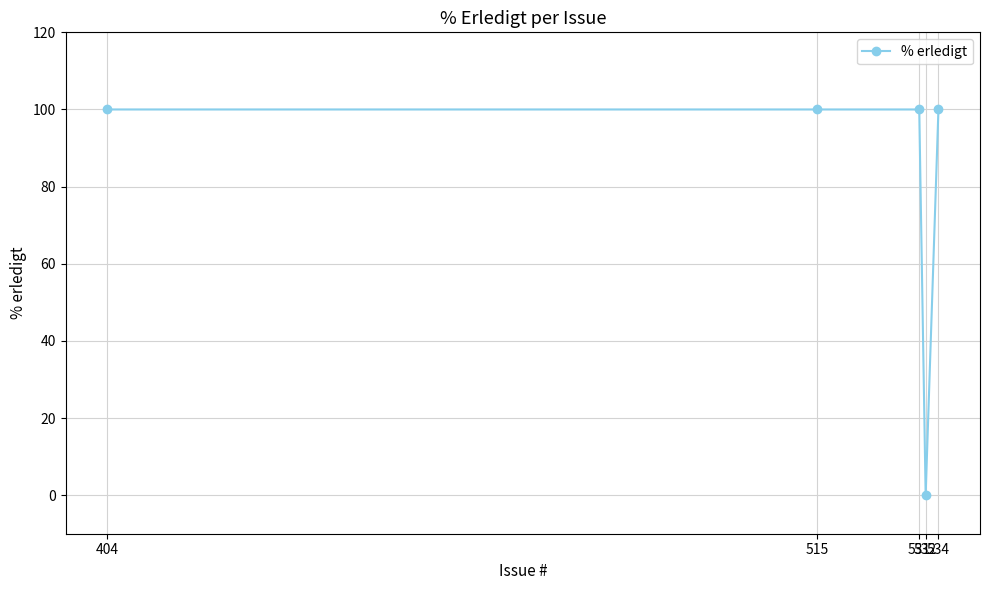

At which category does the chart reach its minimum across all series?

532